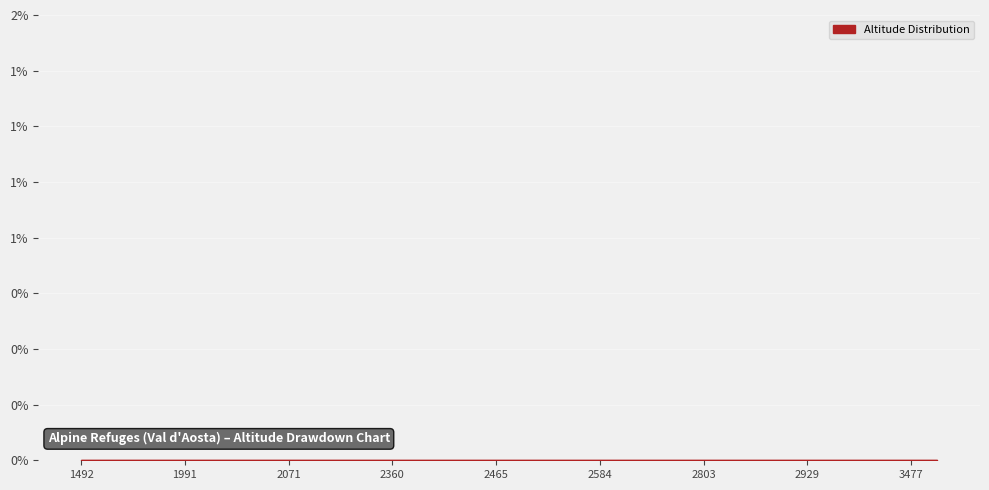

List the labels in order of value, smallest first.

1492, 1625, 1710, 1943, 1991, 2005, 2025, 2062, 2071, 2073, 2173, 2309, 2360, 2370, 2415, 2430, 2465, 2473, 2494, 2550, 2584, 2616, 2651, 2661, 2803, 2810, 2870, 2912, 2929, 3198, 3264, 3320, 3477, 3818